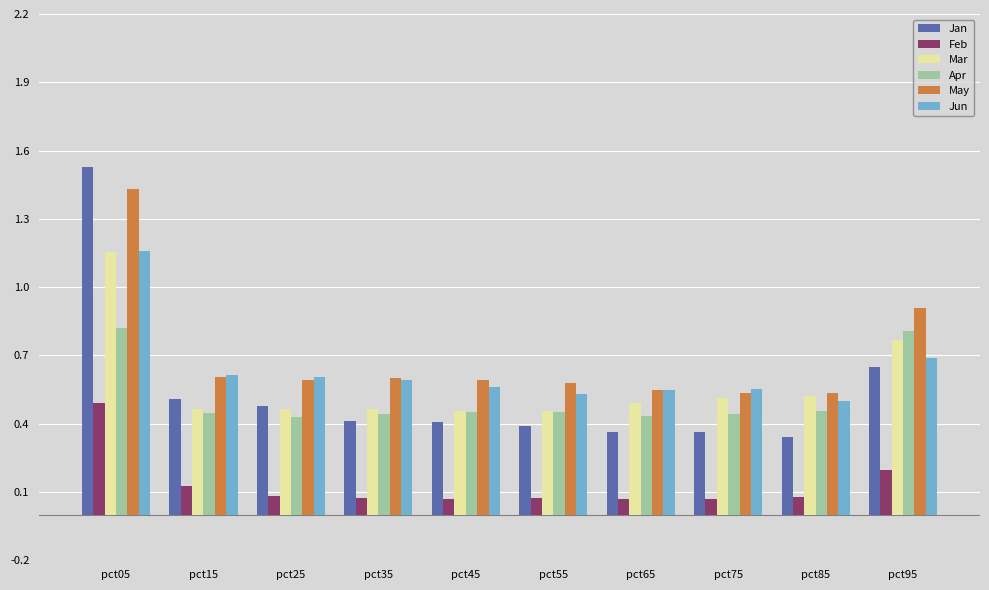

What is the difference between the maximum and second lowest values in the May series?

0.9